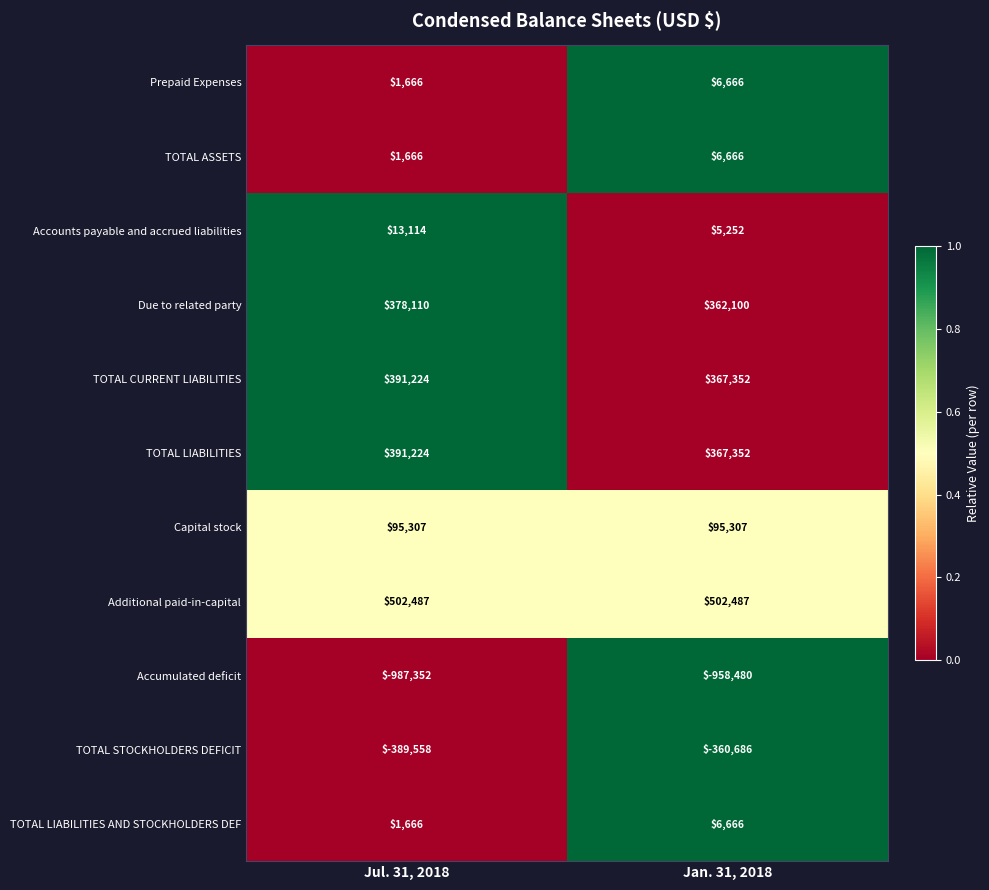

List the labels in order of Due to related party value, smallest first.

Jan. 31, 2018, Jul. 31, 2018